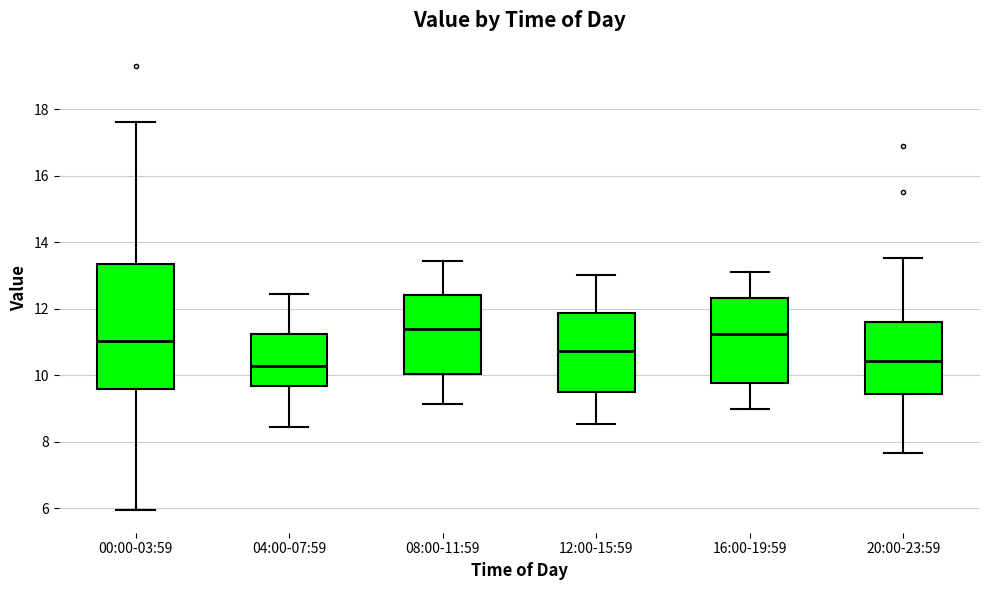

Where does the median line of the box for 12:00-15:59 sit on the y-axis? The values are not printed on the chart, so give them approximately, as read against the axis.

10.8